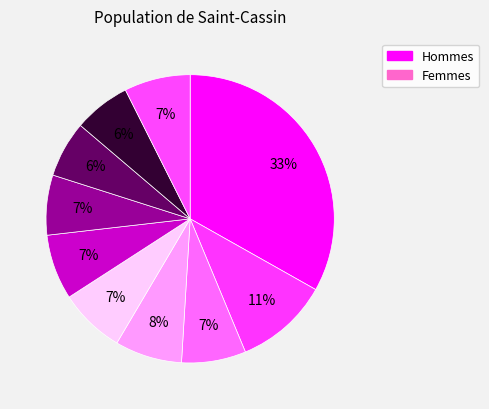

Is there a majority slice in this chart?

No